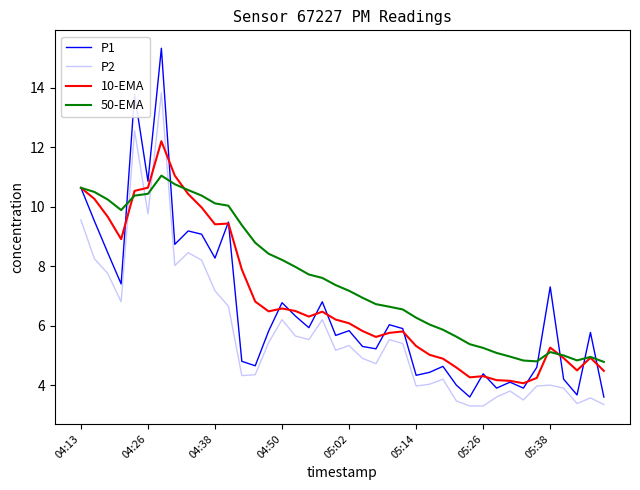

Which series has the largest total across all categories?

50-EMA